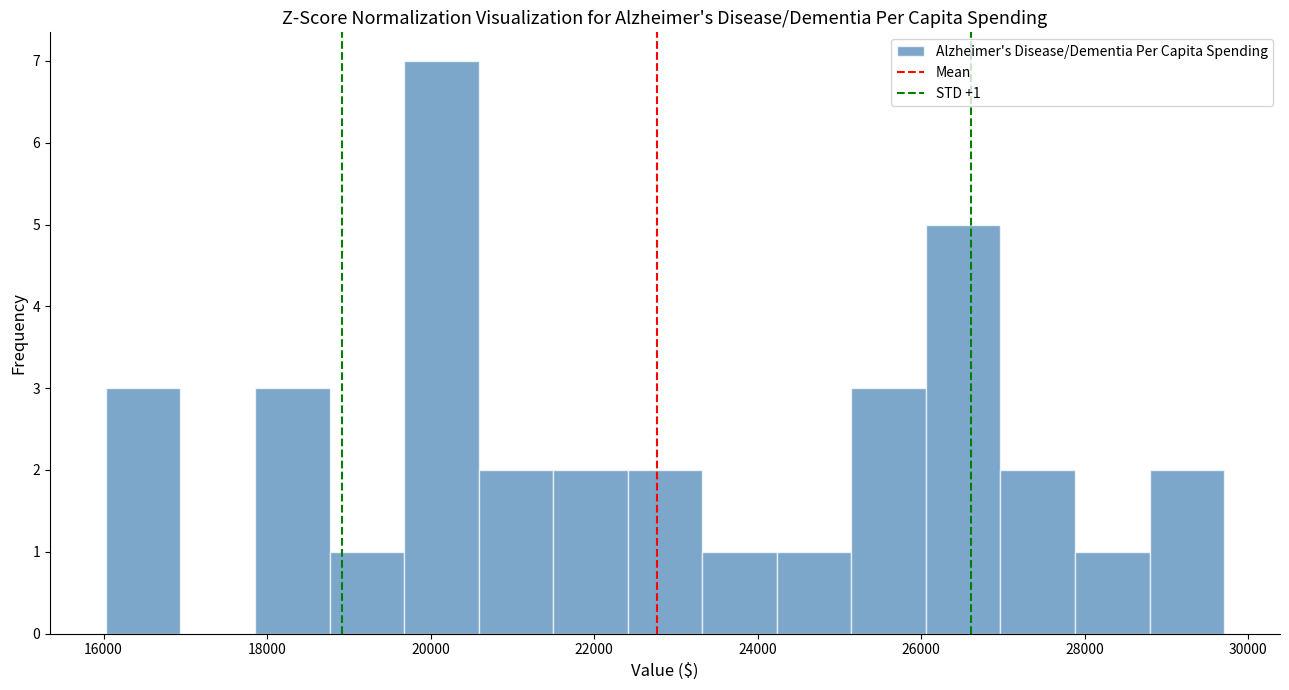

Over which range of the x-axis is the bar tallest?

19600 to 20600